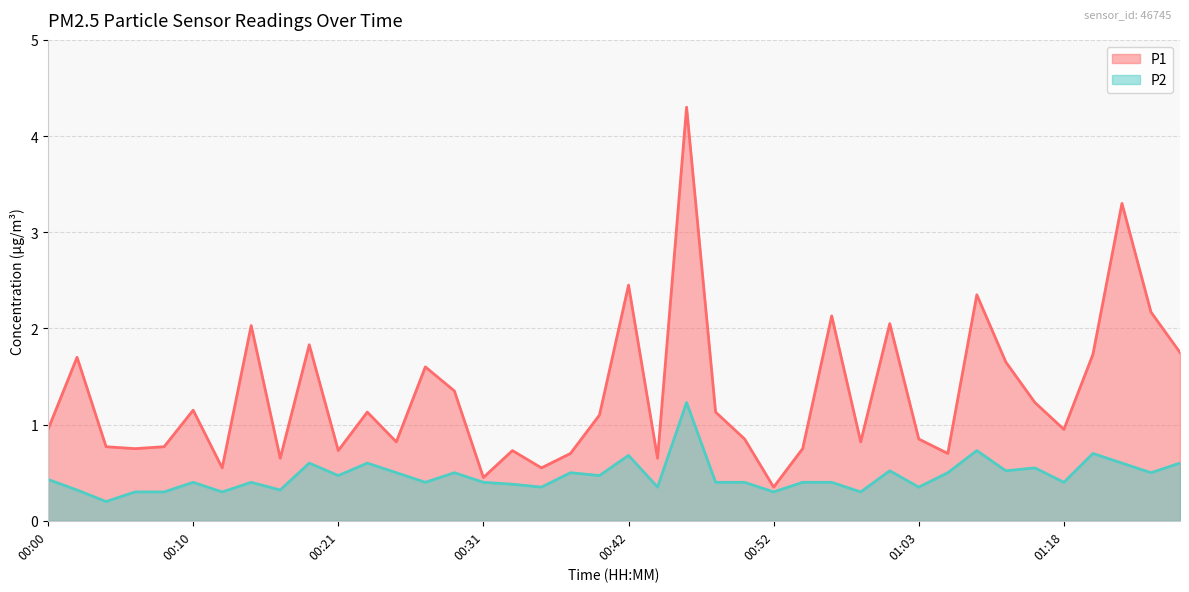

True or false: P1 and P2 intersect in this chart.

False